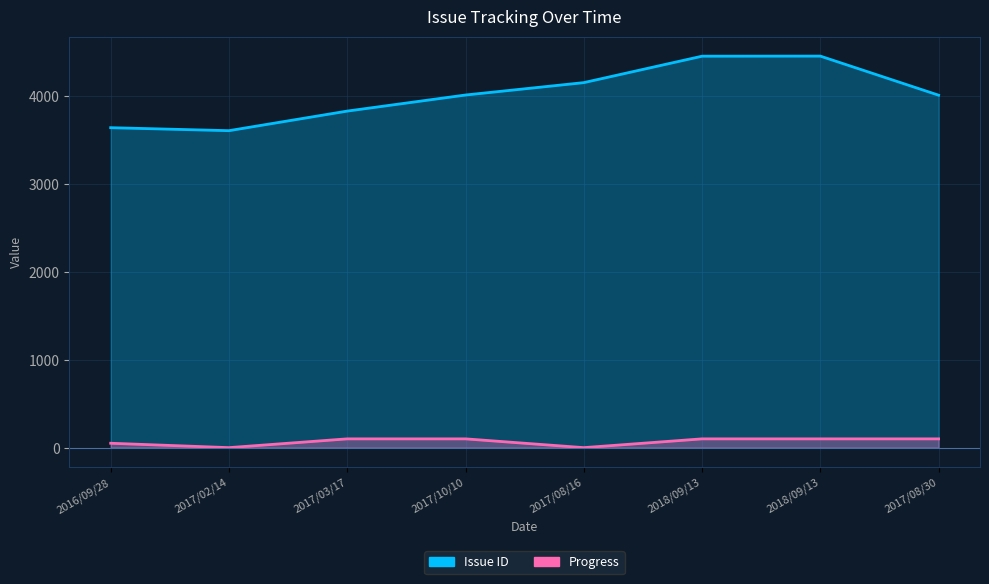

What is the sum of the Progress values at 2017/10/10 and 2017/03/17?

200